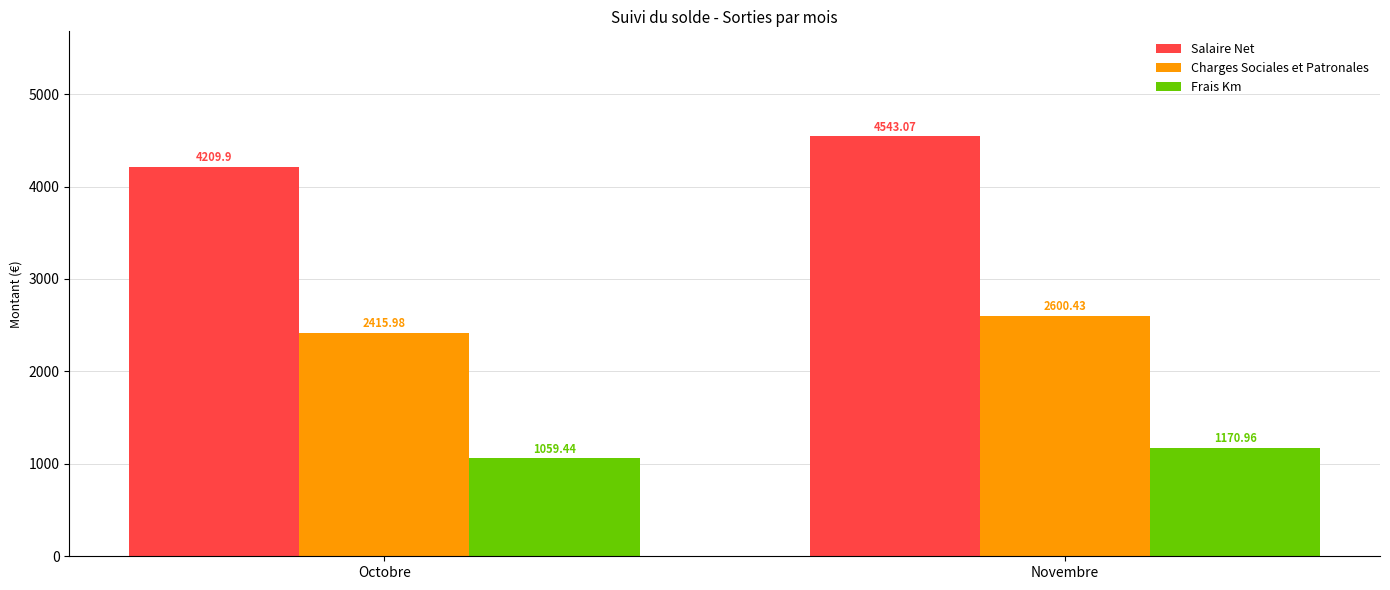

What is the label of the 1st bar from the right?

Novembre